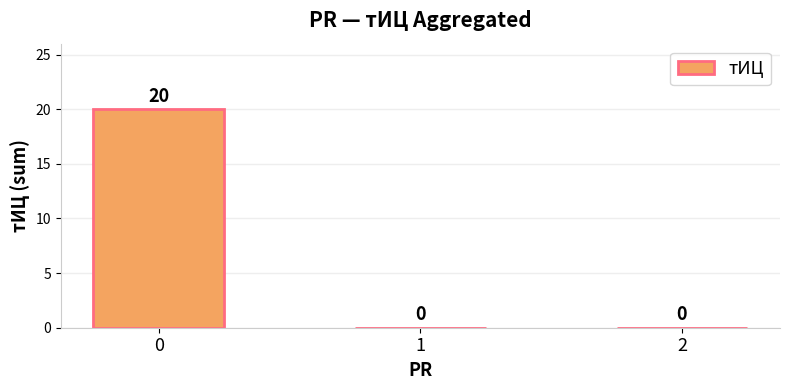

What is the approximate value at 0, to the nearest 10?

20